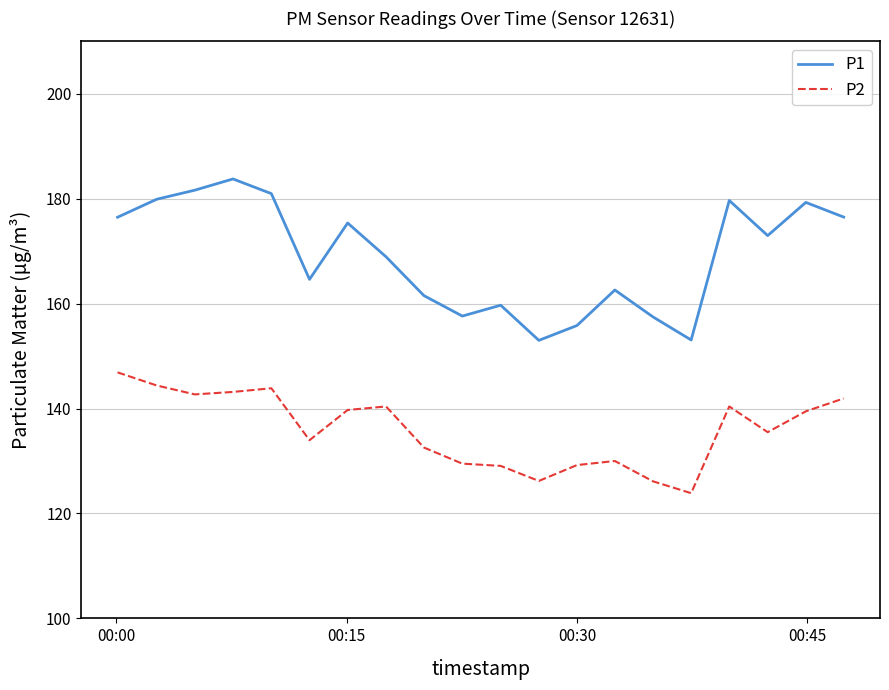

What is the difference between the maximum and minimum values in the P1 series?

30.8